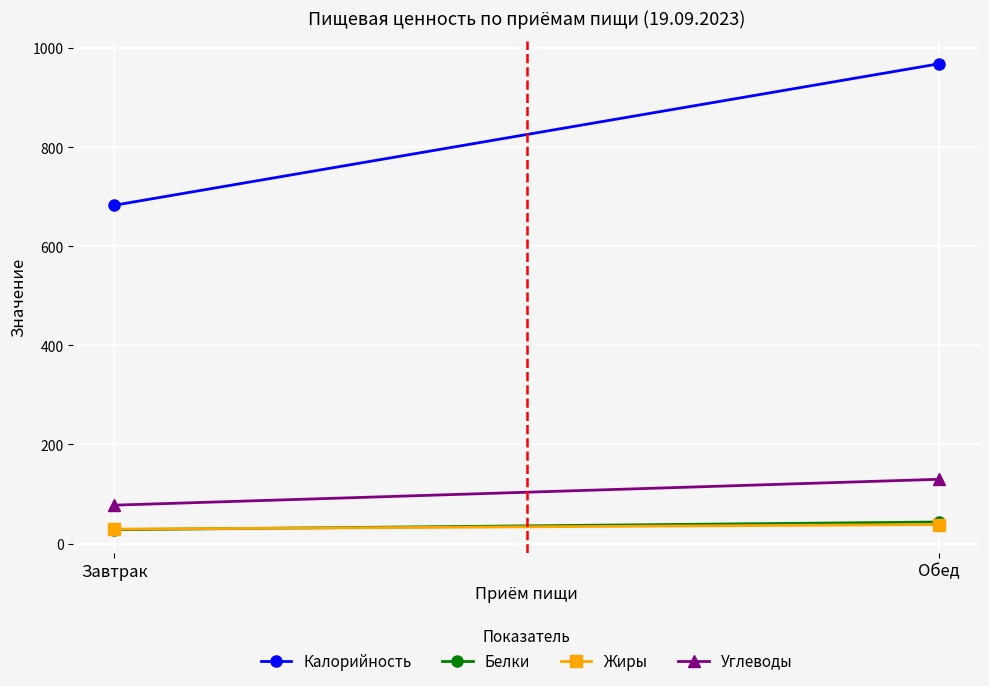

At which label does Жиры reach its minimum?

Завтрак